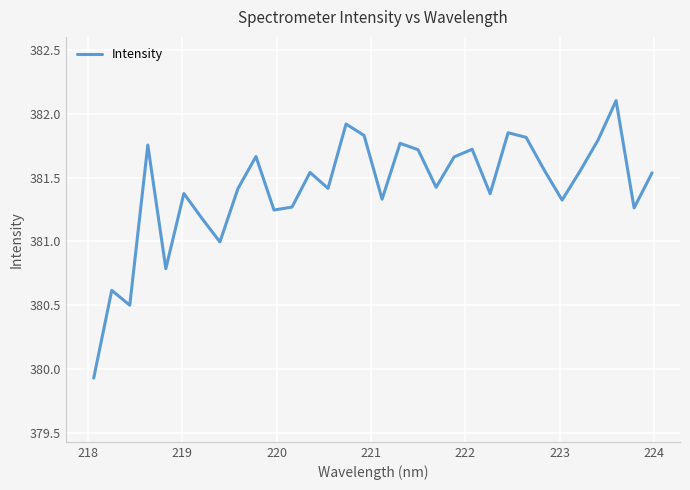

What is the maximum value shown in the chart?

382.1